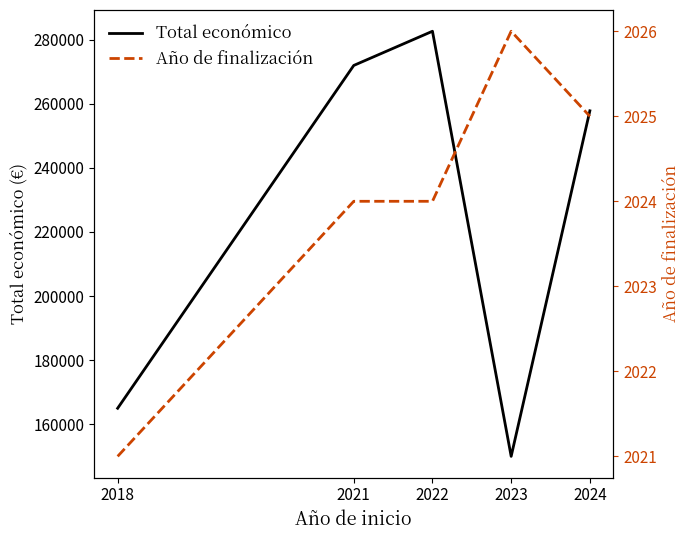

How many lines are shown in the chart?

2